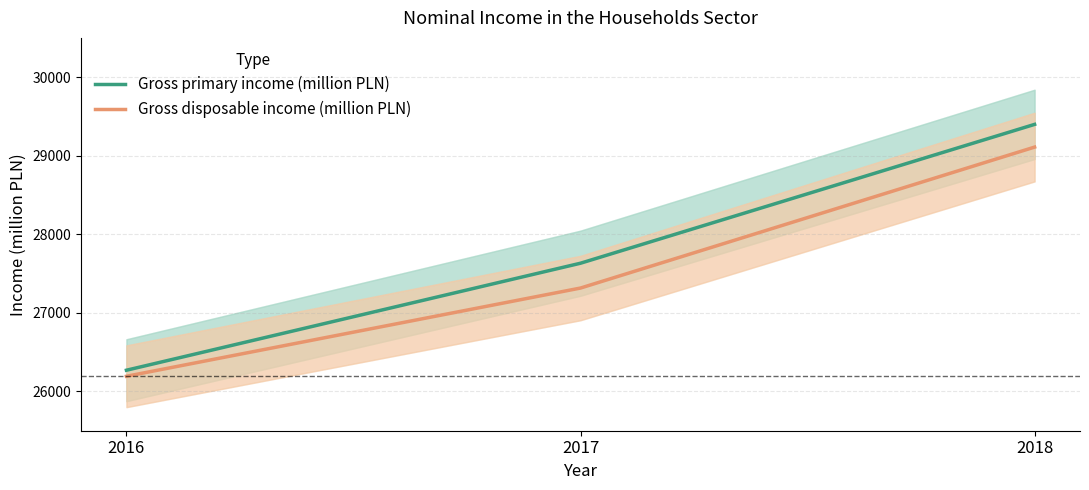

Which has a higher value, 2016 or 2017?

2017